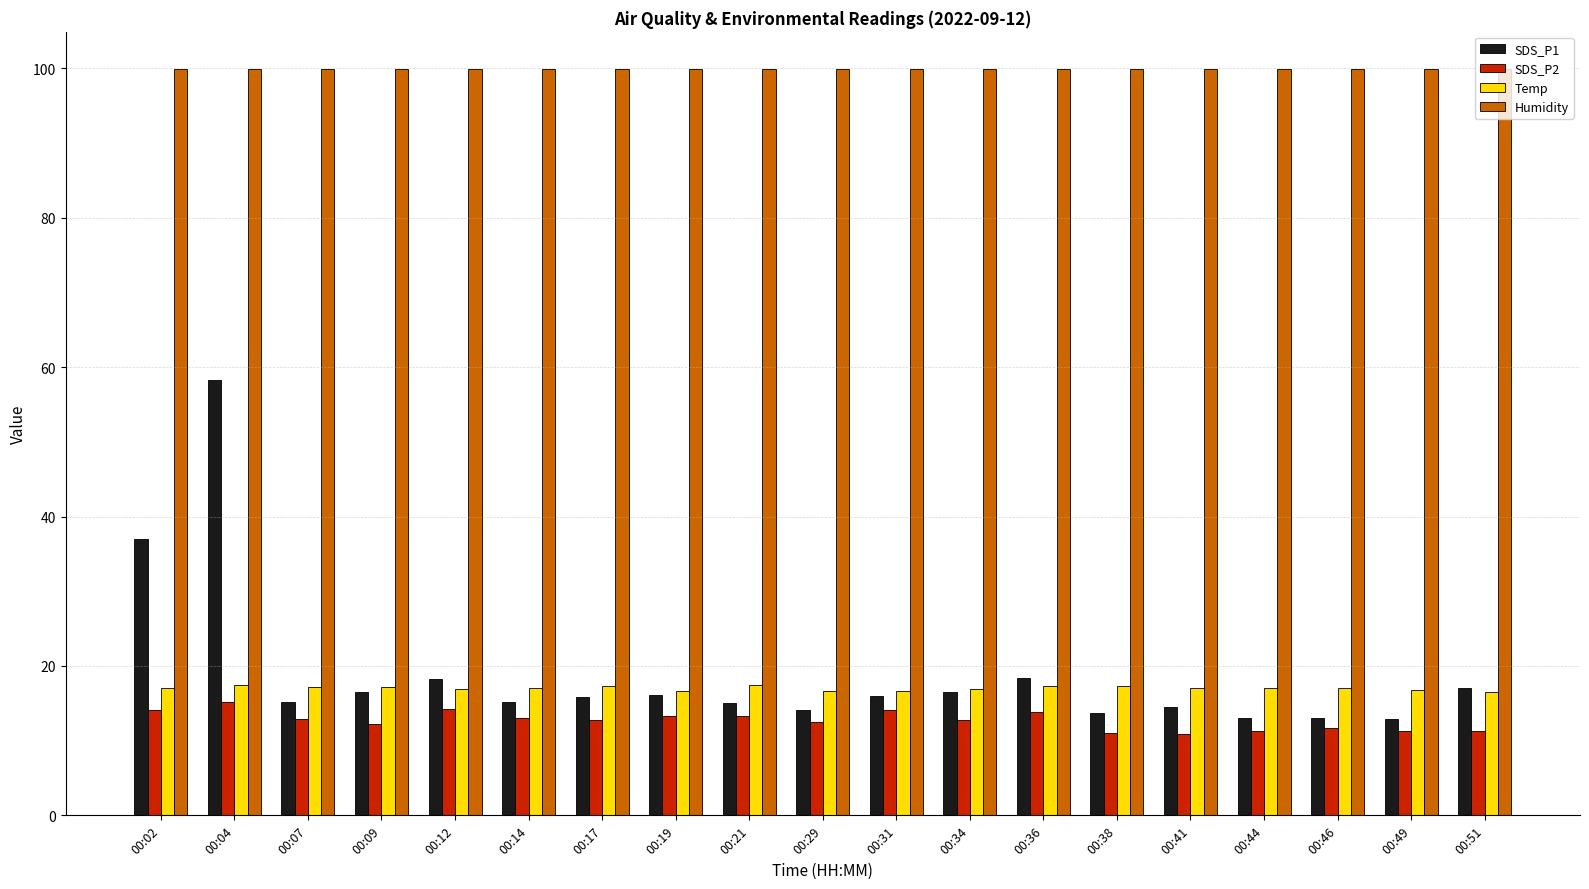

How many series are shown in this chart?

4